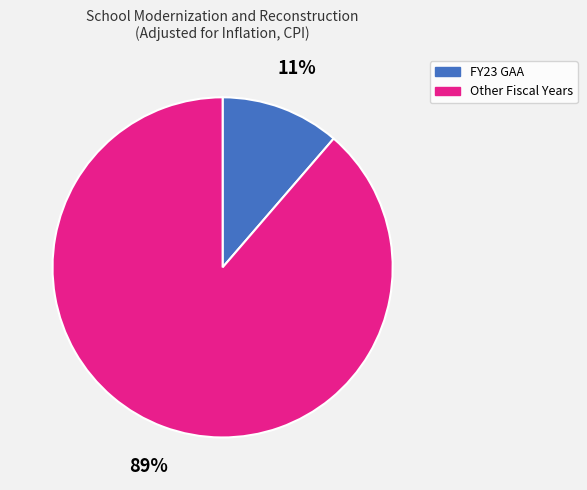

Is there any slice that represents more than half of the pie?

Yes